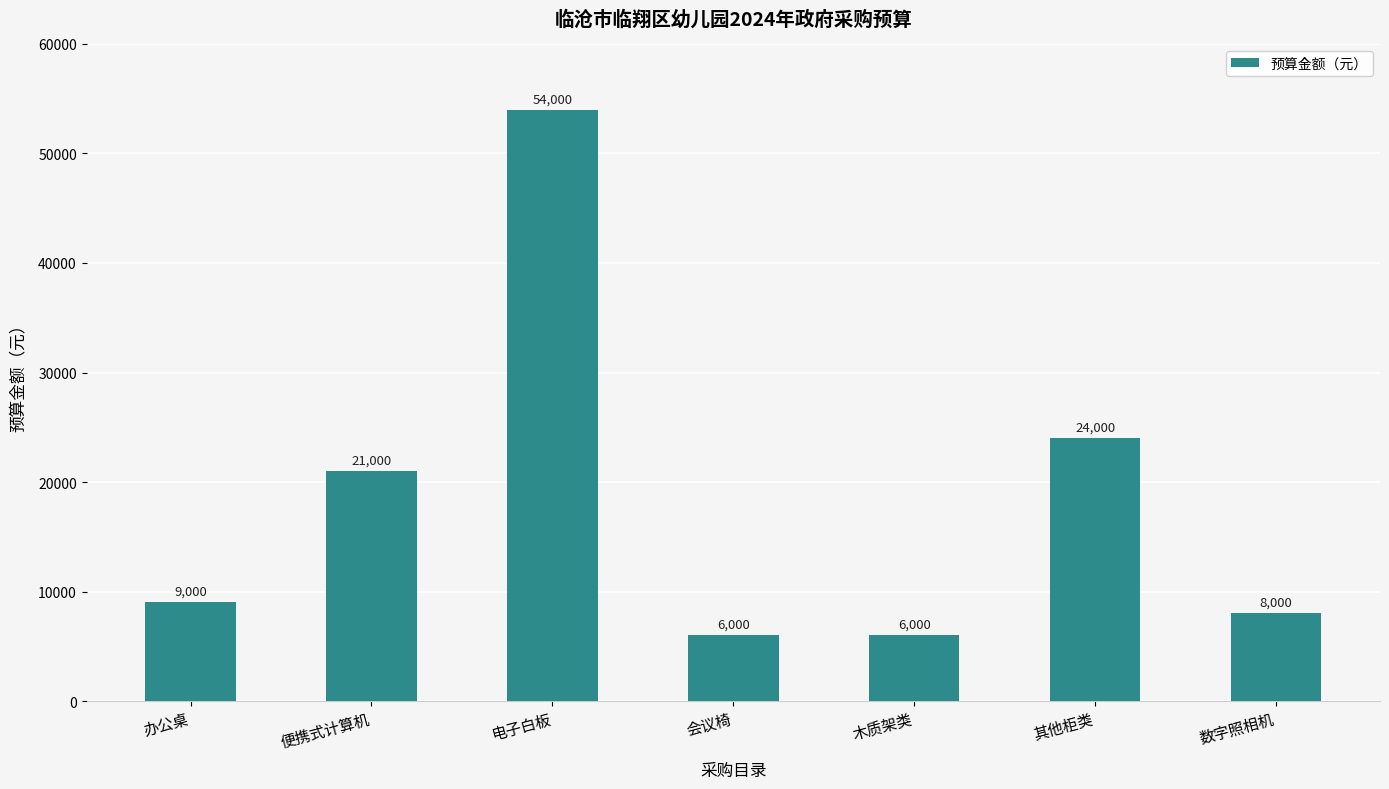

What is the change in value from 办公桌 to 数字照相机?

-1000